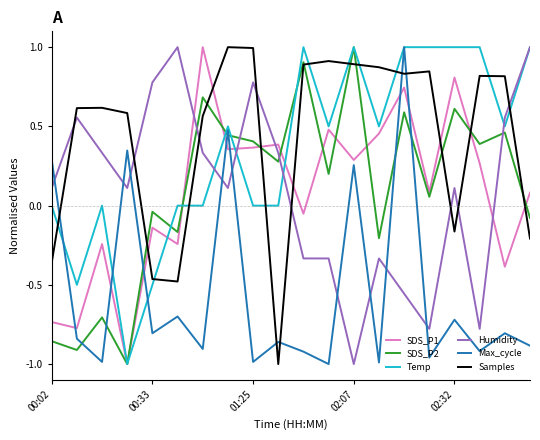

Which series ends up on top after the final intersection of Samples and Humidity?

Humidity